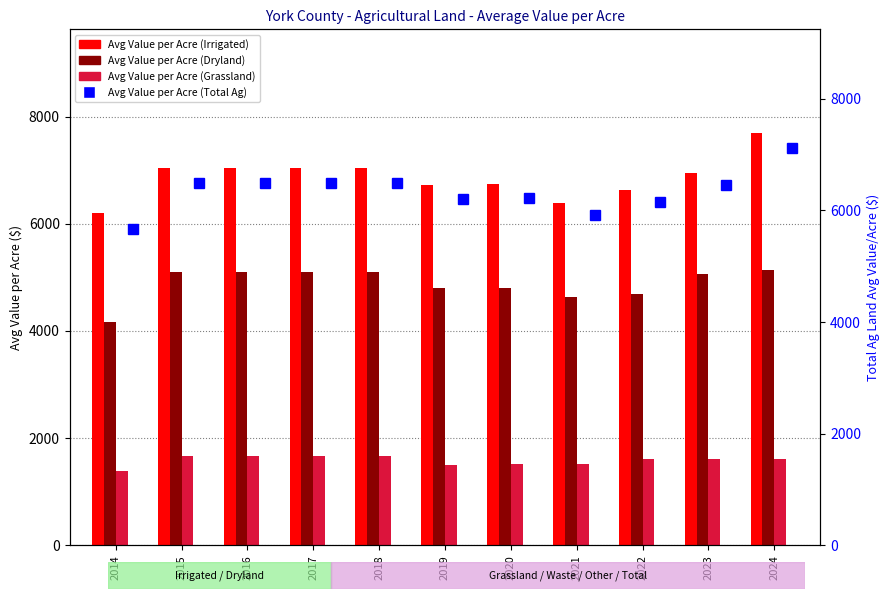

Rank the series by their maximum value, from lowest to highest.

Avg Value per Acre (Grassland), Avg Value per Acre (Dryland), Avg Value per Acre (Total Ag), Avg Value per Acre (Irrigated)